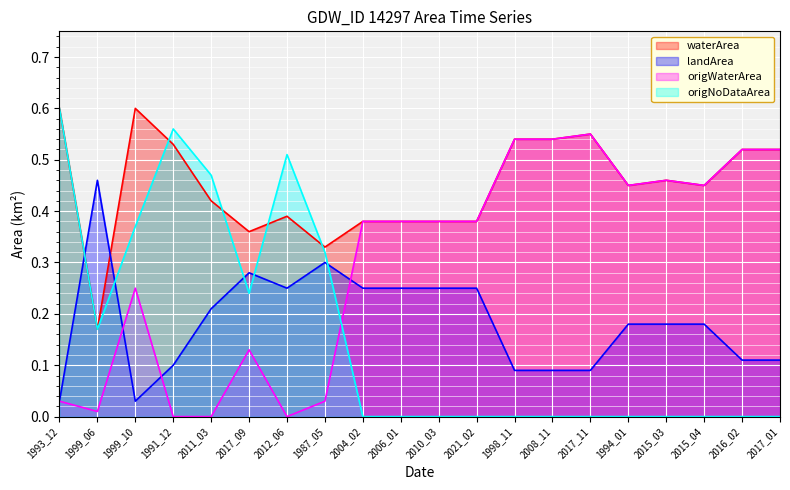

How many interior local valleys does the waterArea series have?

5